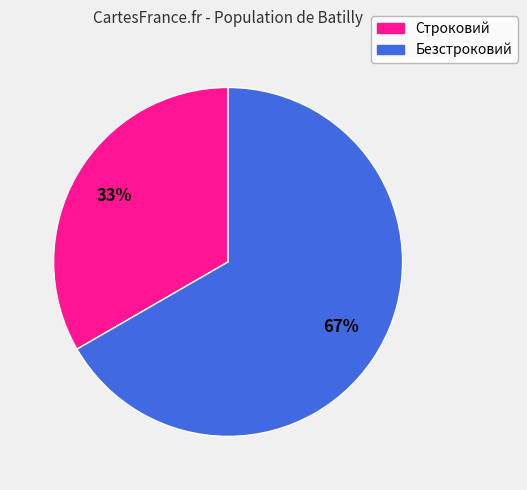

Is there any slice that represents more than half of the pie?

Yes